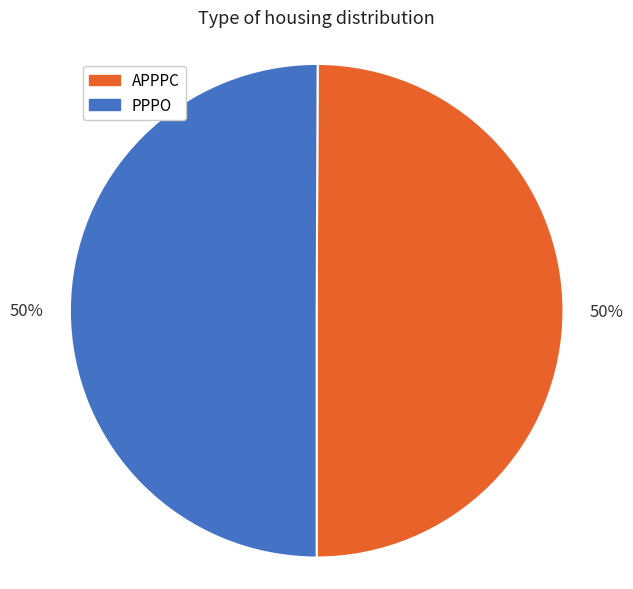

Count the number of slices in the pie.

2